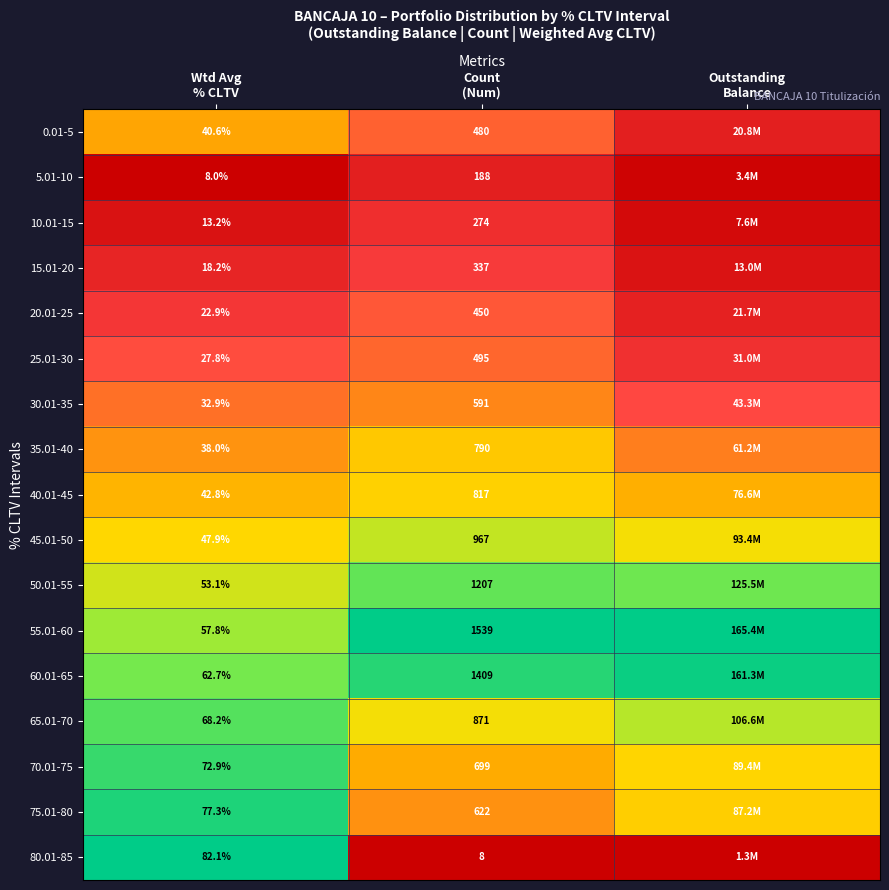

Between Wtd Avg
% CLTV and Outstanding
Balance, which is larger?

Wtd Avg
% CLTV